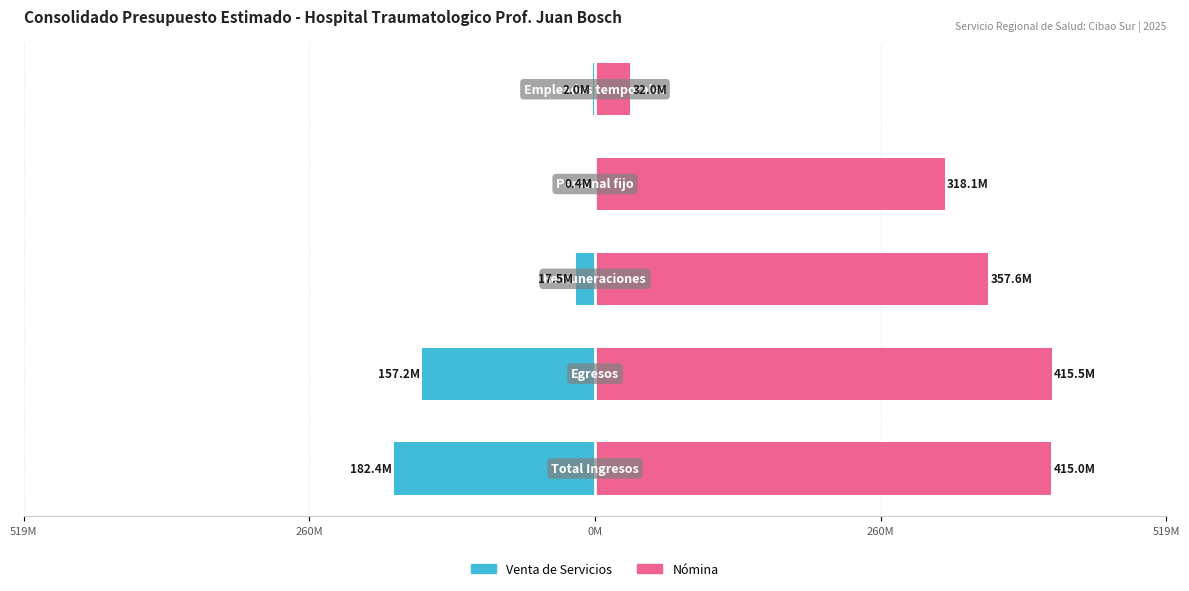

Reading right to left, extract all data points from this chart.

Venta de Servicios: -2.0	-0.4	-17.5	-157.2	-182.4
Nómina: 32.0	318.1	357.6	415.5	415.0